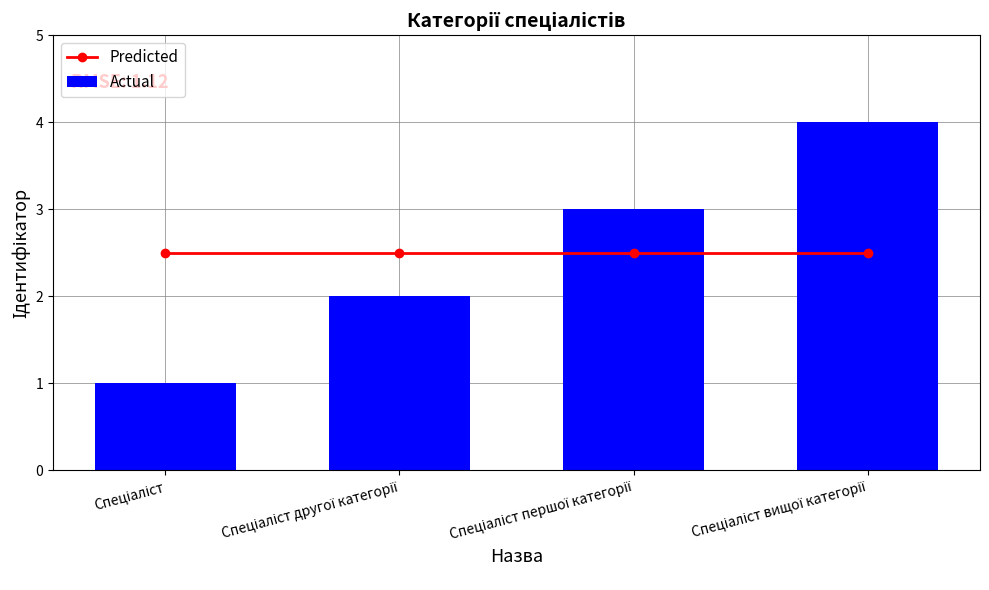

What is the difference between the maximum and minimum values in the Actual series?

3